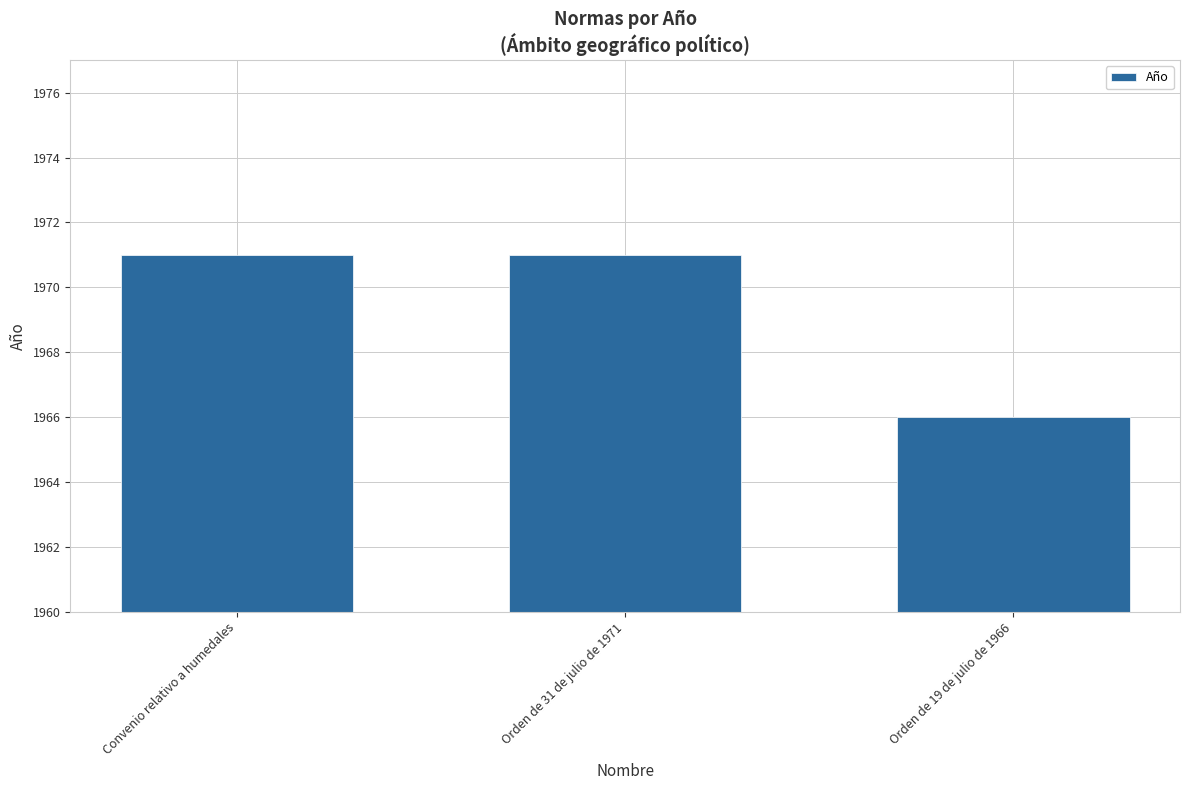

The value at Orden de 31 de julio de 1971 is 945. True or false?

False